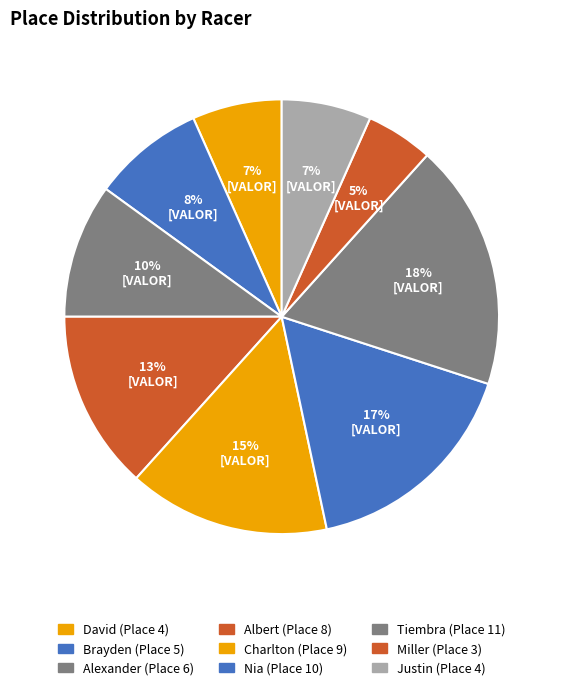

Count the number of slices in the pie.

9